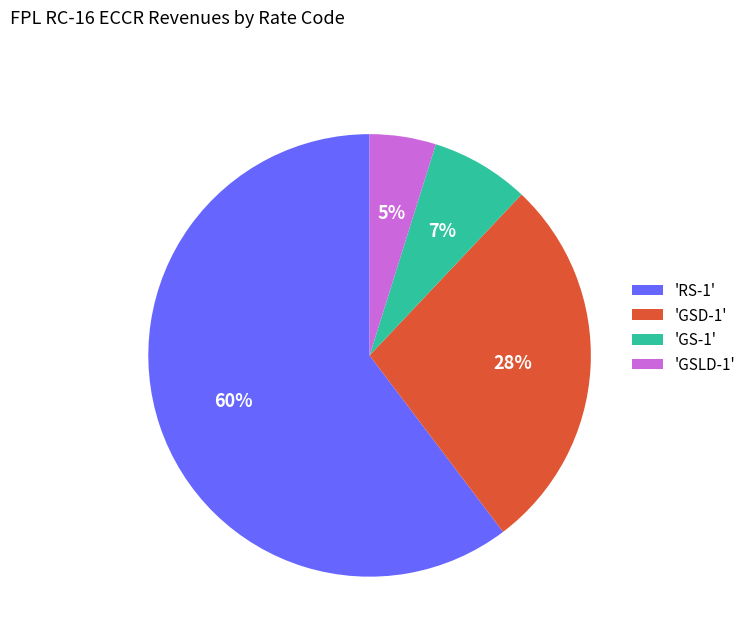

Rank the categories by value from highest to lowest.

'RS-1', 'GSD-1', 'GS-1', 'GSLD-1'